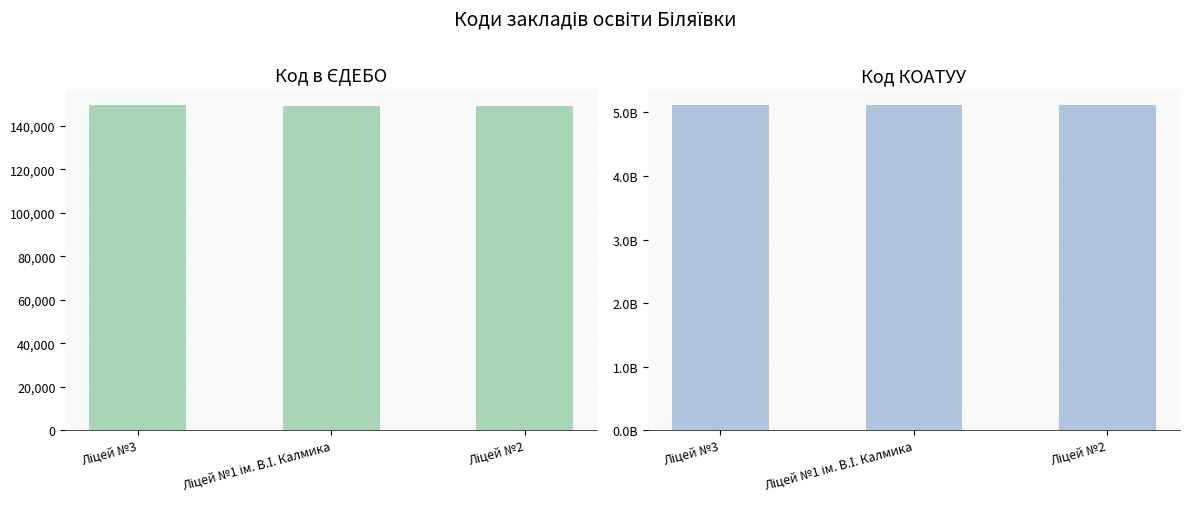

How many values in the Код в ЄДЕБО series exceed 149315?

1